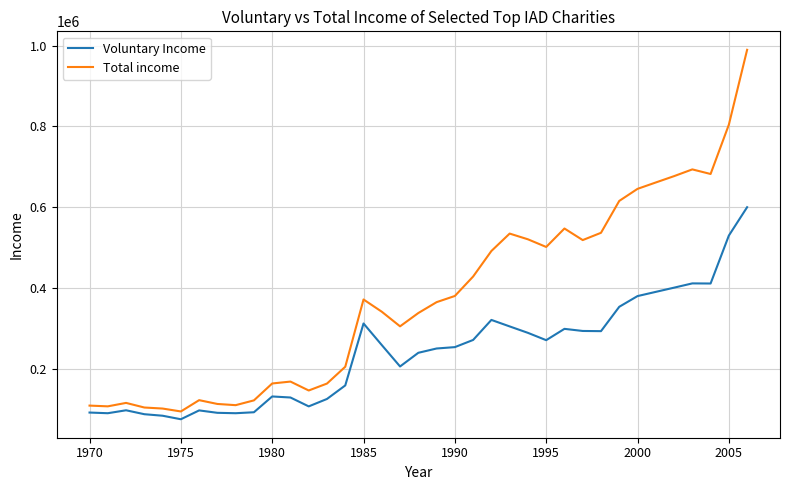

Which series has the largest total across all categories?

Total income